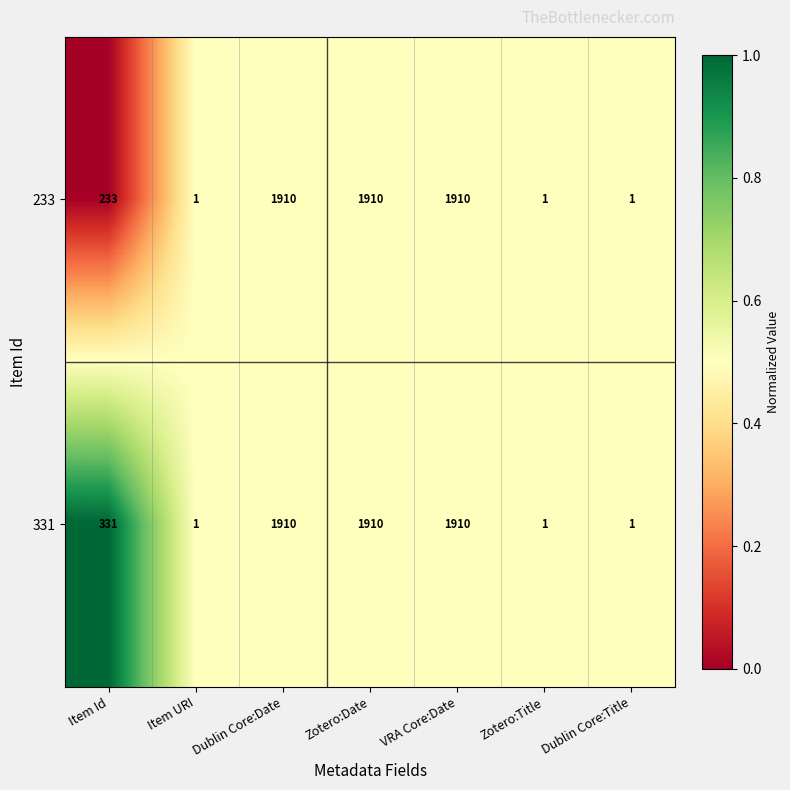

Rank the series by their average value, from highest to lowest.

331, 233